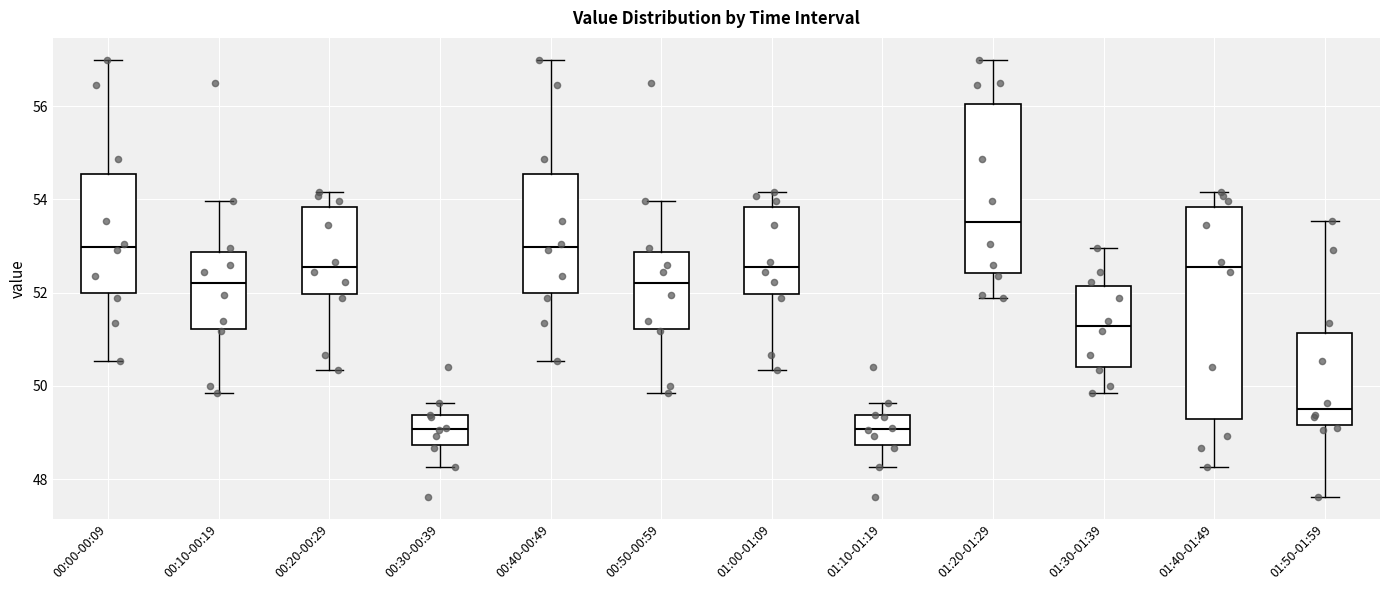

Which box's median line is the highest?

01:20-01:29